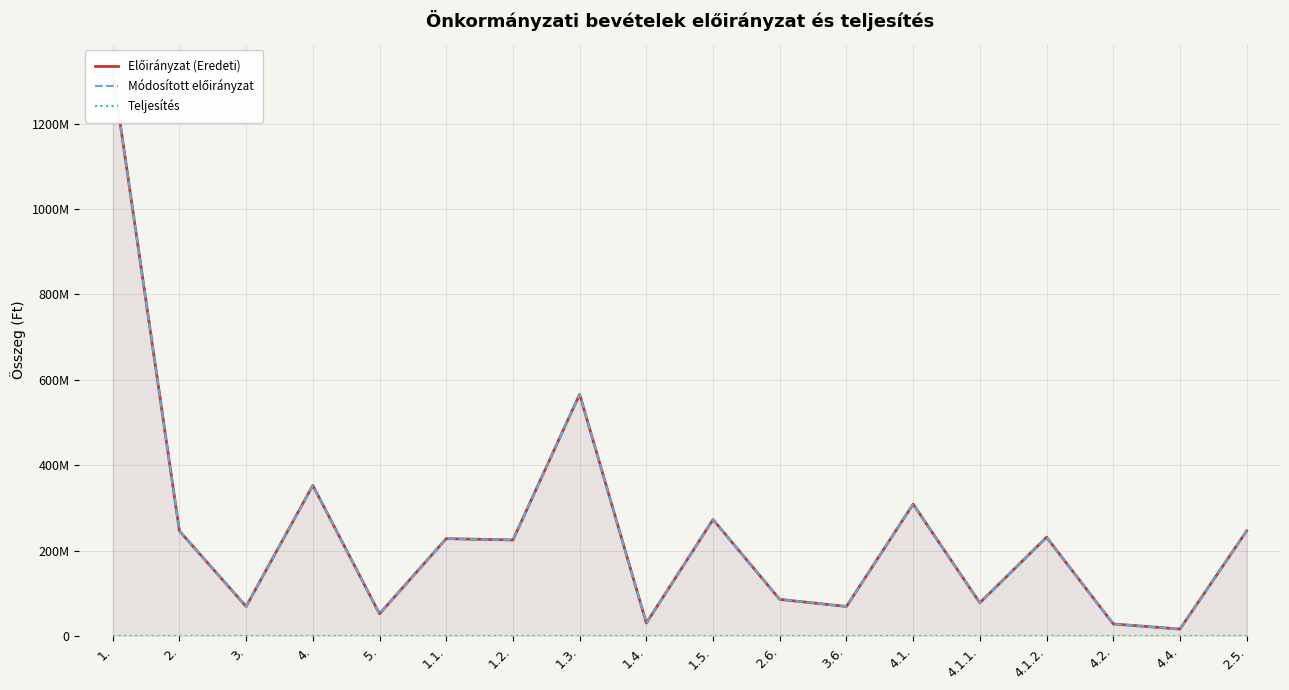

Is the value of Előirányzat (Eredeti) at 2. greater than the value of Teljesítés at 1.3.?

Yes